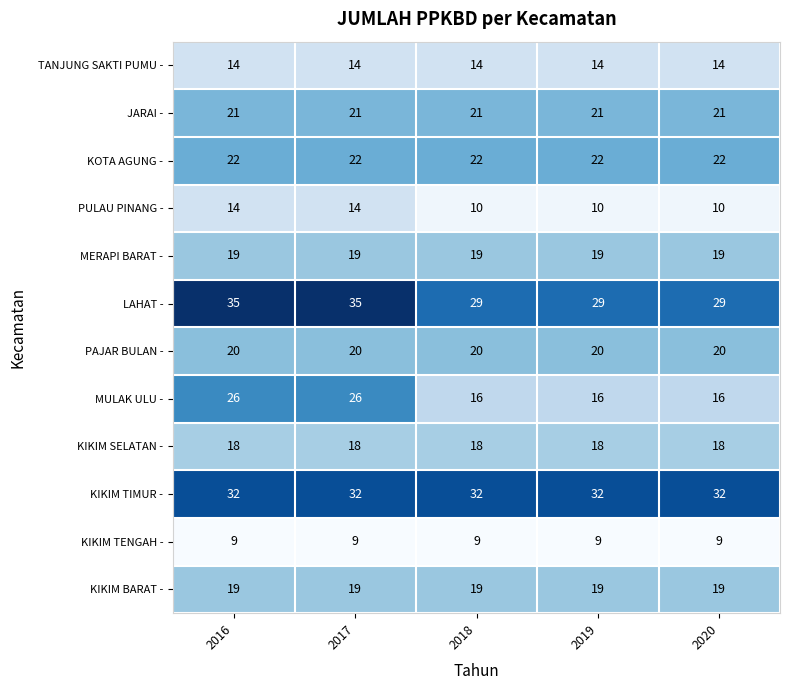

Which series changed the most between 2016 and 2020?

MULAK ULU -